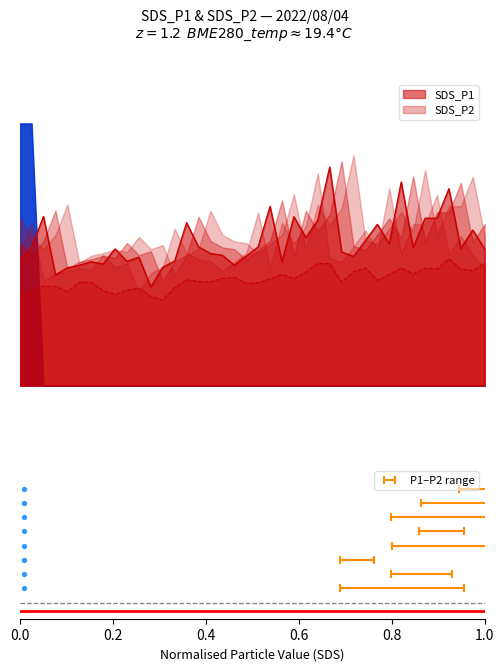

Is the value of SDS_P2 at 00:53 greater than the value of SDS_P1 at 00:23?

No